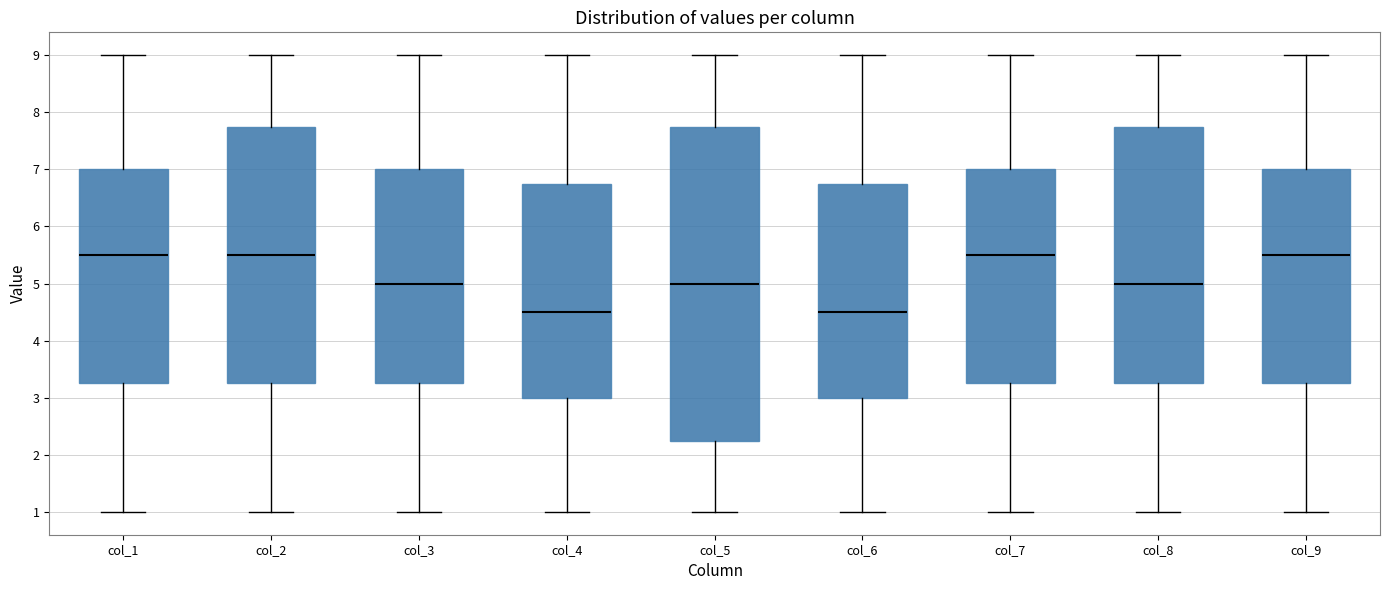

Reading left to right, read every box against the y-axis: the position of its median line, the range the box covers, and the ends of its whiskers. The values are not printed on the chart, so give them approximately, as read against the axis.

col_1: median 5.5, box 3.3 to 7.0, whiskers 1.0 to 9.0
col_2: median 5.5, box 3.3 to 7.8, whiskers 1.0 to 9.0
col_3: median 5.0, box 3.3 to 7.0, whiskers 1.0 to 9.0
col_4: median 4.5, box 3.0 to 6.8, whiskers 1.0 to 9.0
col_5: median 5.0, box 2.3 to 7.8, whiskers 1.0 to 9.0
col_6: median 4.5, box 3.0 to 6.8, whiskers 1.0 to 9.0
col_7: median 5.5, box 3.3 to 7.0, whiskers 1.0 to 9.0
col_8: median 5.0, box 3.3 to 7.8, whiskers 1.0 to 9.0
col_9: median 5.5, box 3.3 to 7.0, whiskers 1.0 to 9.0